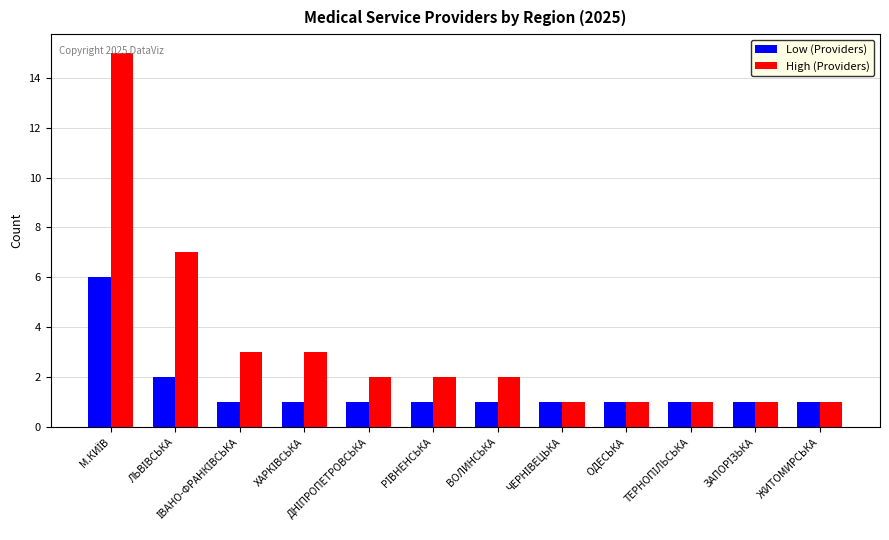

List the series in order of their peak value, highest first.

High (Providers), Low (Providers)